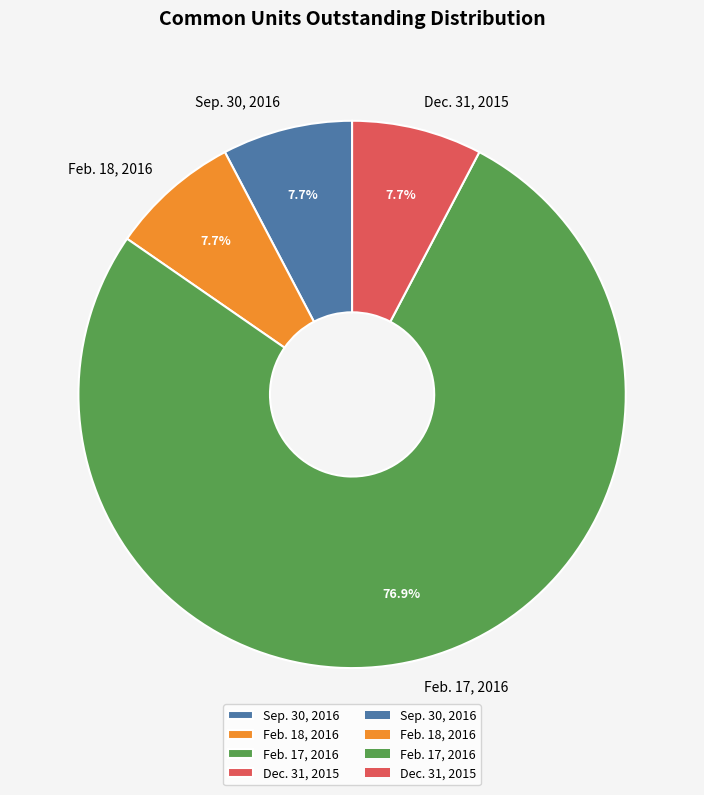

What portion of the pie excludes Feb. 17, 2016?

23.1%